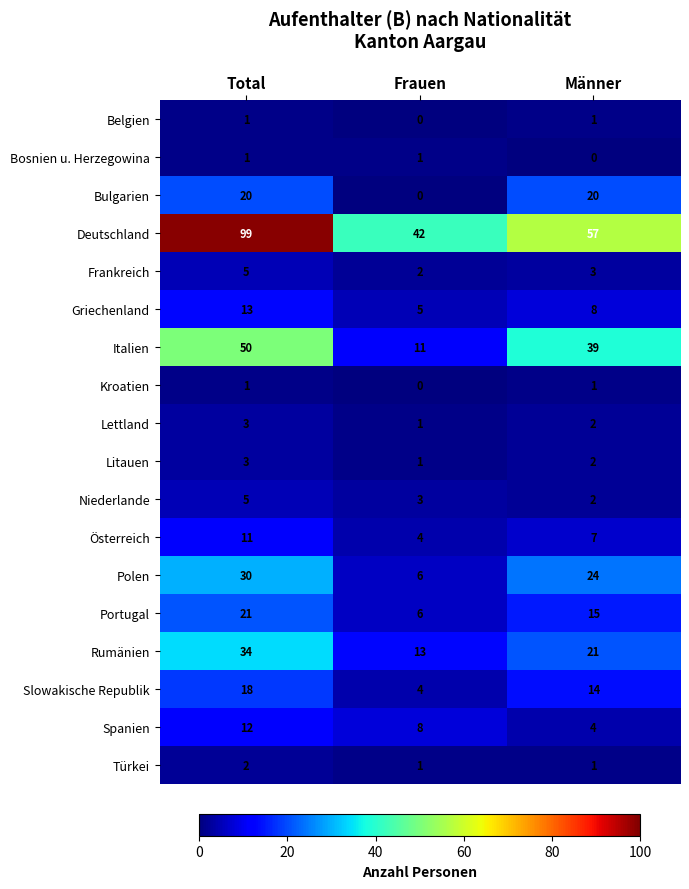

What is the difference between the highest and lowest values at Frauen?

42